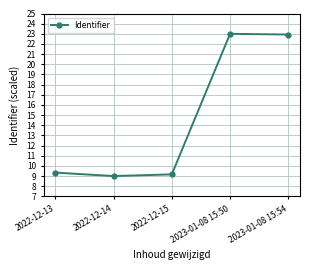

At which label is the value closest to 16?

2022-12-13